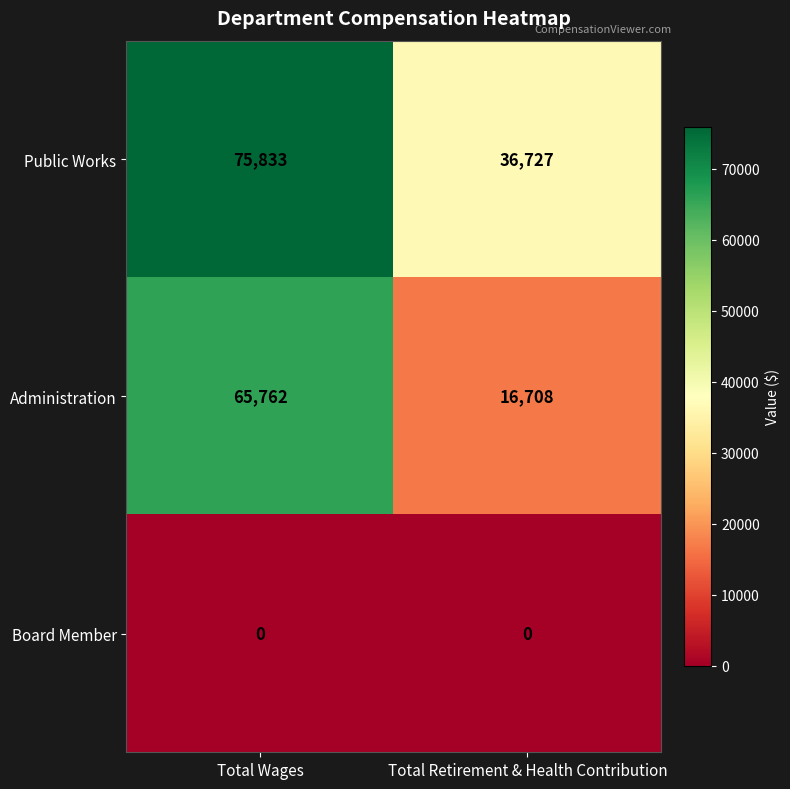

At which category is the sum across all series the highest?

Total Wages